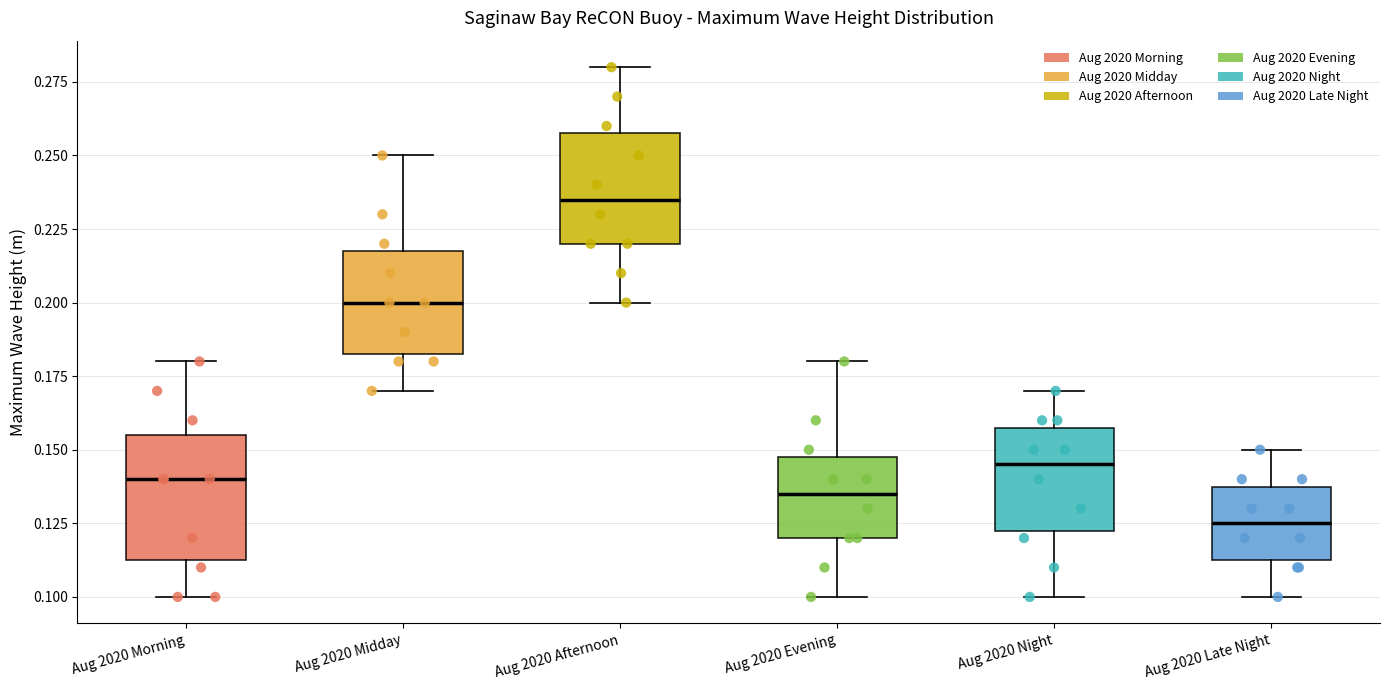

Reading left to right, transcribe this box plot: for each box, give where its median line is, the range the box spans, and where its two whiskers end, as read against the y-axis. The values are not printed on the chart, so give them approximately, as read against the axis.

Aug 2020 Morning: median 0.140, box 0.115 to 0.155, whiskers 0.100 to 0.180
Aug 2020 Midday: median 0.200, box 0.185 to 0.220, whiskers 0.170 to 0.250
Aug 2020 Afternoon: median 0.235, box 0.220 to 0.260, whiskers 0.200 to 0.280
Aug 2020 Evening: median 0.135, box 0.120 to 0.150, whiskers 0.100 to 0.180
Aug 2020 Night: median 0.145, box 0.125 to 0.160, whiskers 0.100 to 0.170
Aug 2020 Late Night: median 0.125, box 0.115 to 0.140, whiskers 0.100 to 0.150